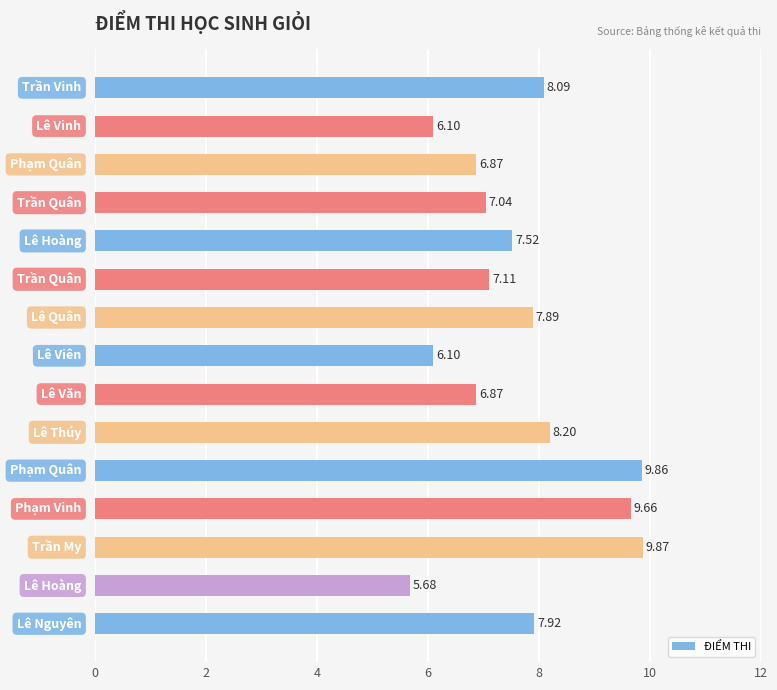

How many distinct data groups are displayed?

1